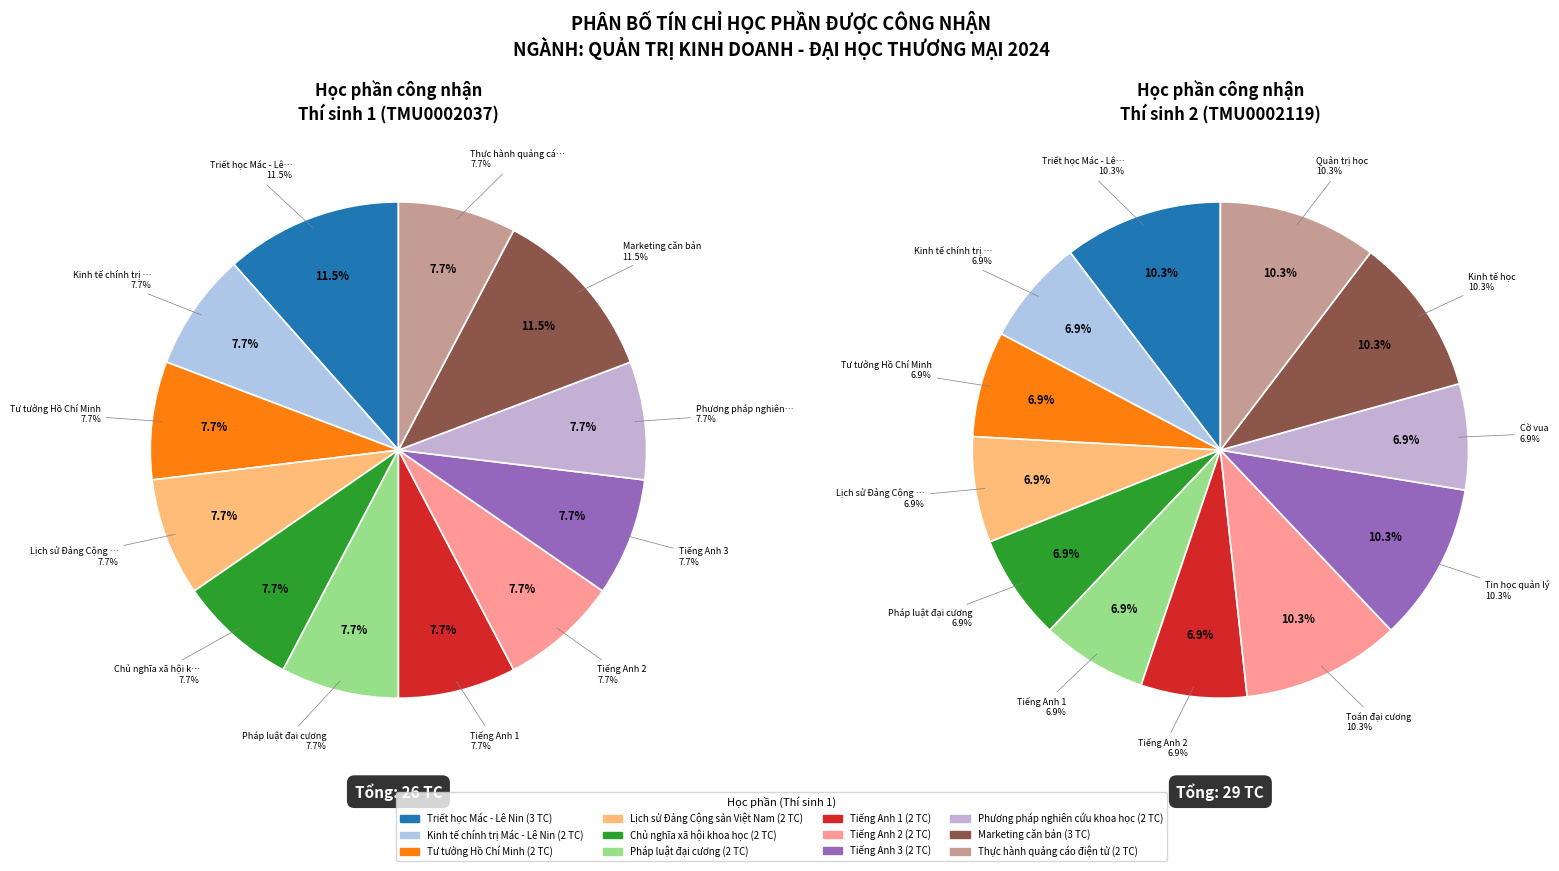

Count the number of slices in the pie.

12